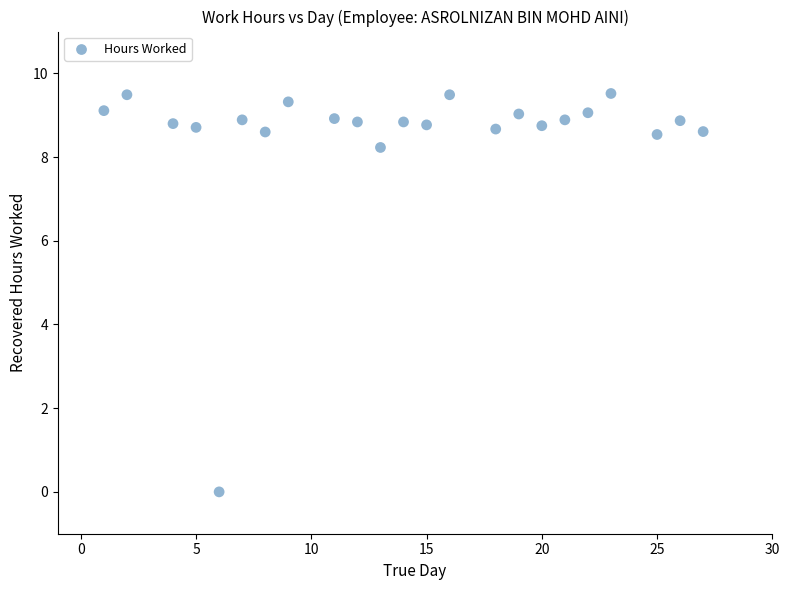

What is the range of Y values (max minus min)?

9.5